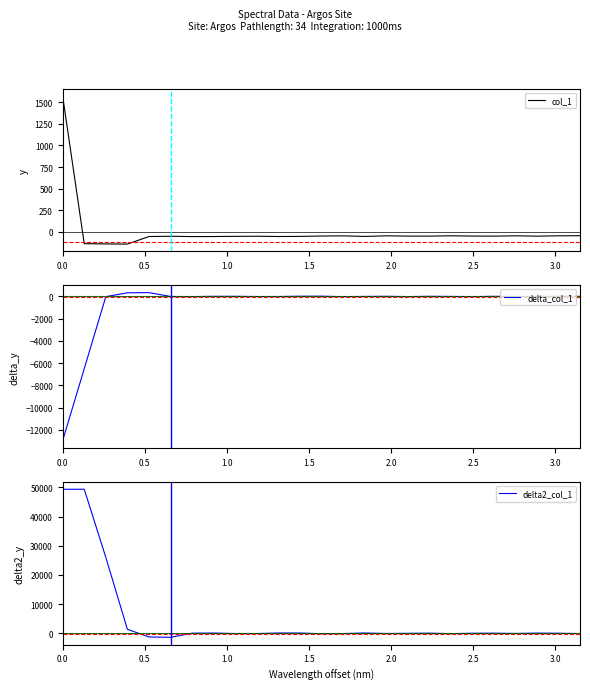

What is the highest value of the delta_col_1 series?

344.7